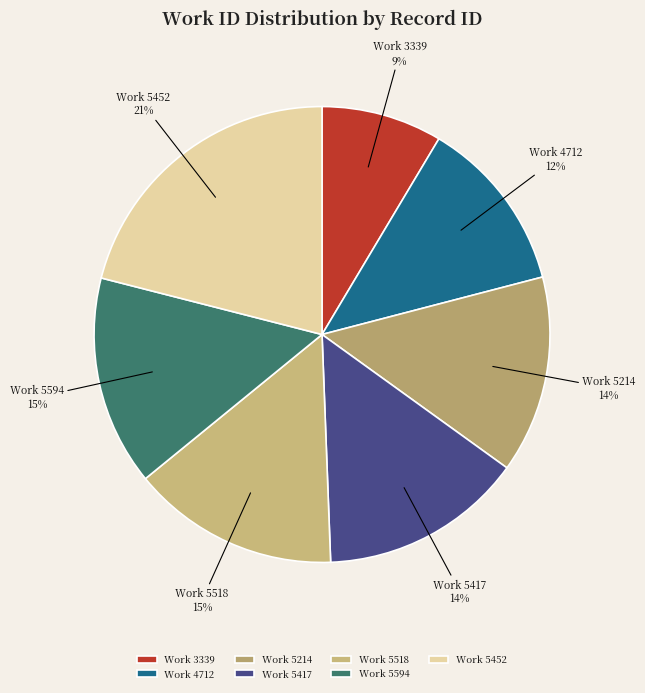

Approximately how many times larger is the value at Work 5518 compared to Work 5452?

0.7